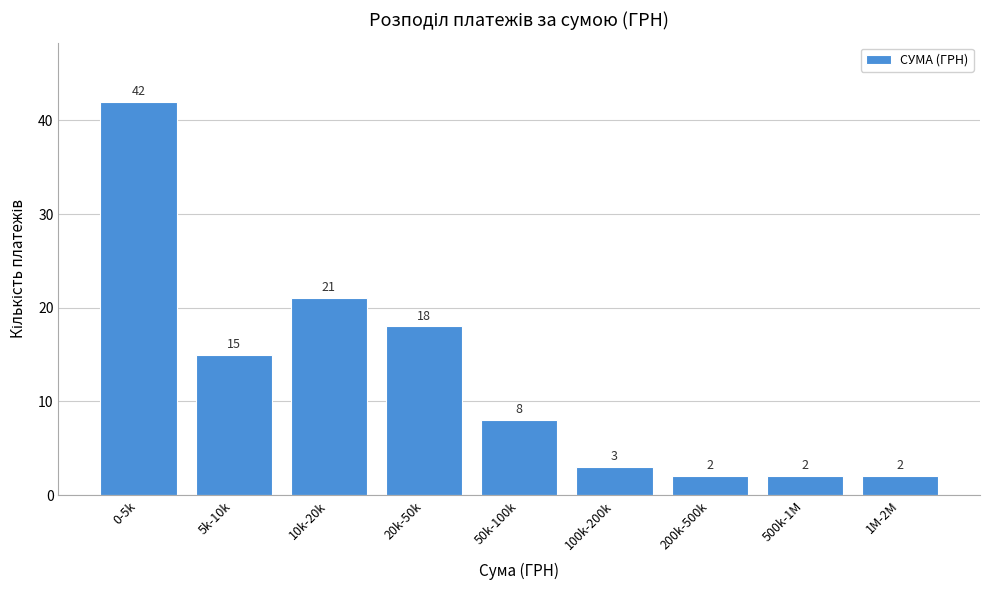

Reading left to right, extract all data points from this chart.

42	15	21	18	8	3	2	2	2